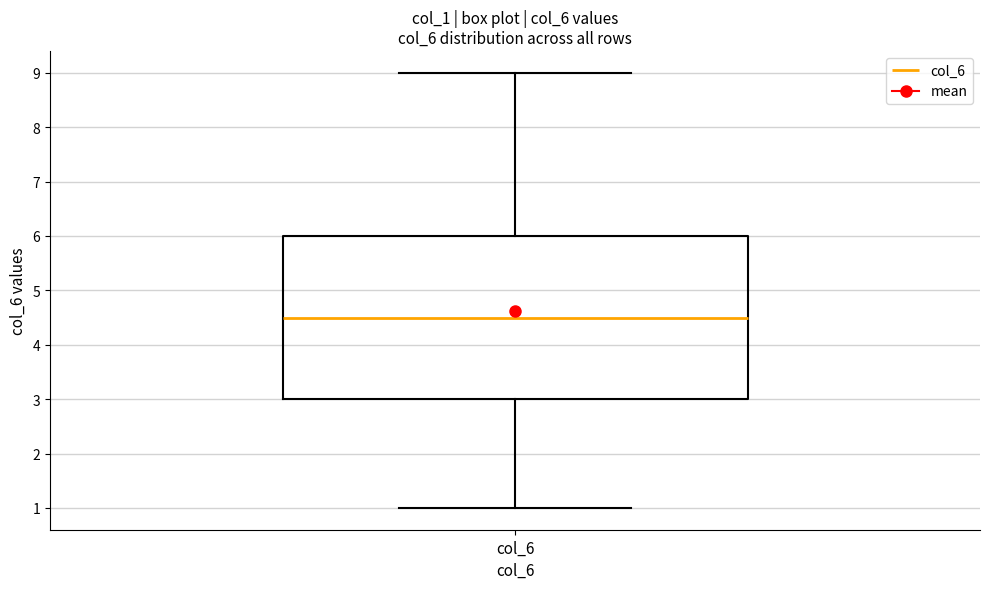

Read this box plot against the y-axis: the position of the median line, the range covered by the box, and the ends of both whiskers. The values are not printed on the chart, so give them approximately, as read against the axis.

median 4.5, box 3.0 to 6.0, whiskers 1.0 to 9.0